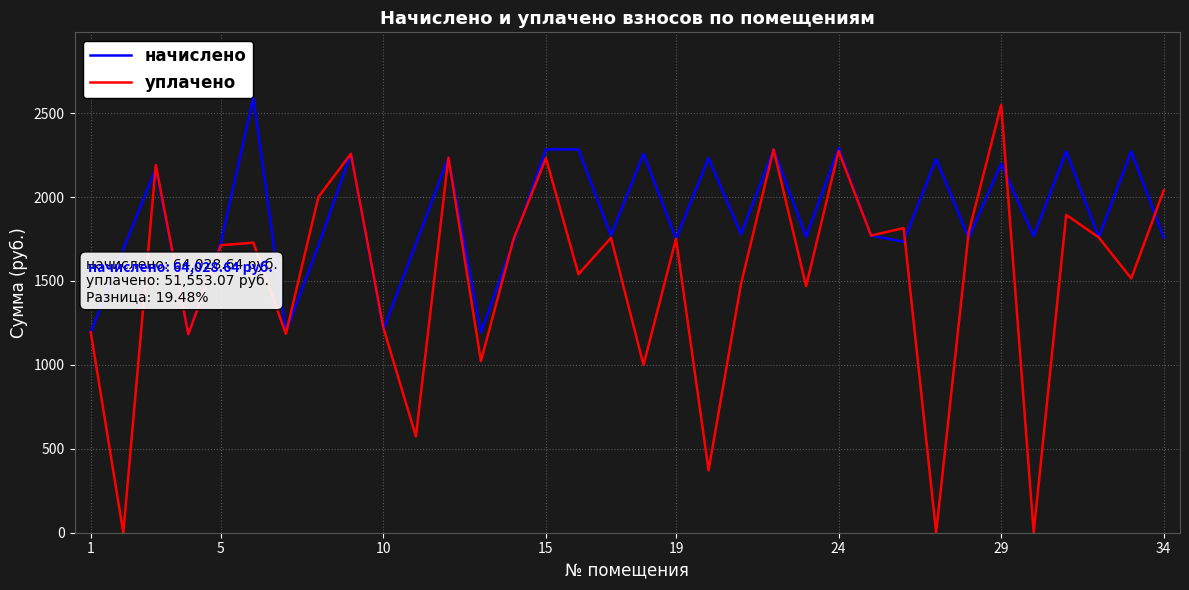

Rank the series by their average value, from lowest to highest.

уплачено, начислено